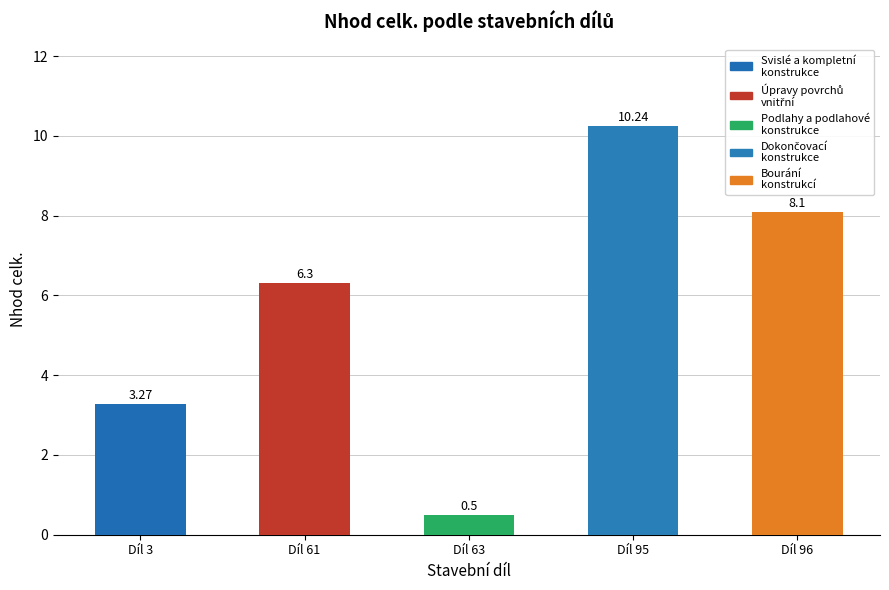

What is the maximum value shown in the chart?

10.2